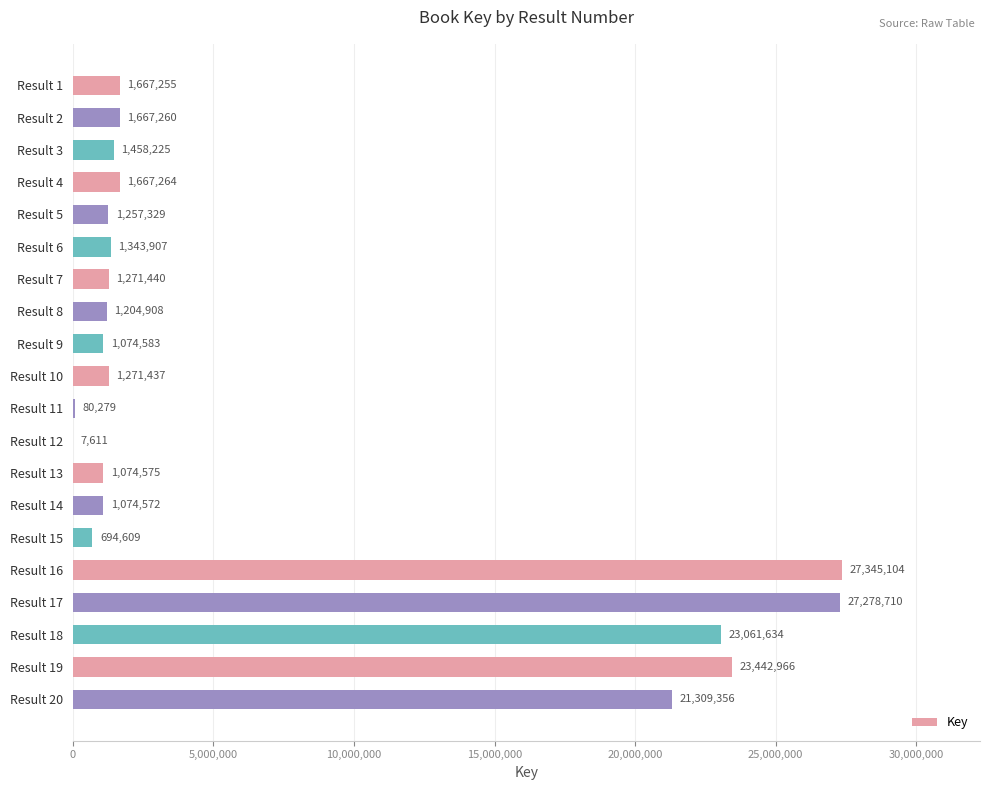

Which label corresponds to the largest value in the chart?

Result 16